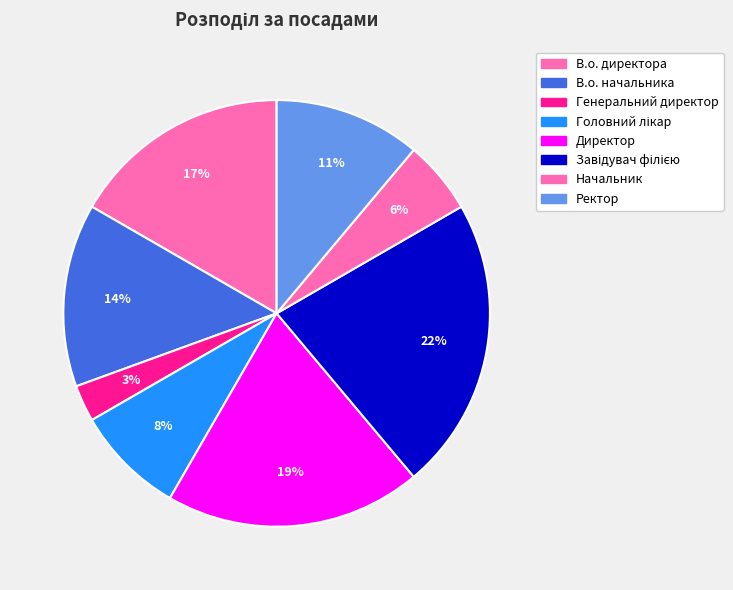

How many segments does this pie chart have?

8